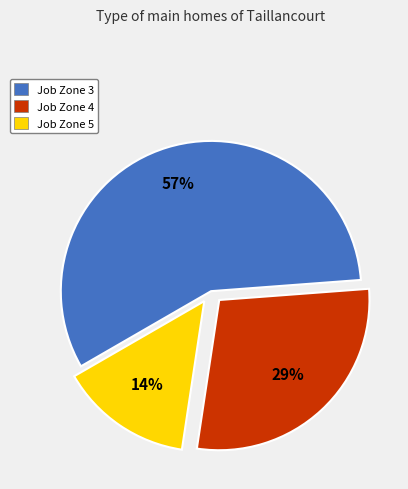

The Job Zone 3 slice represents 57% of the pie. True or false?

True